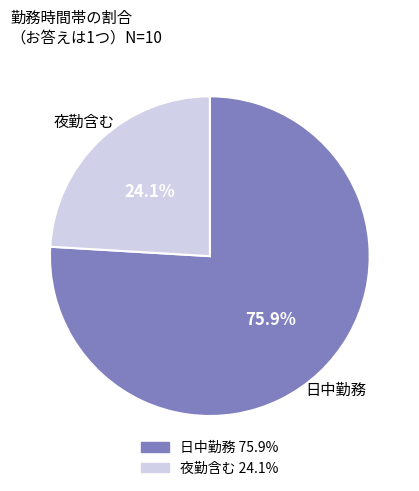

Is there a majority slice in this chart?

Yes